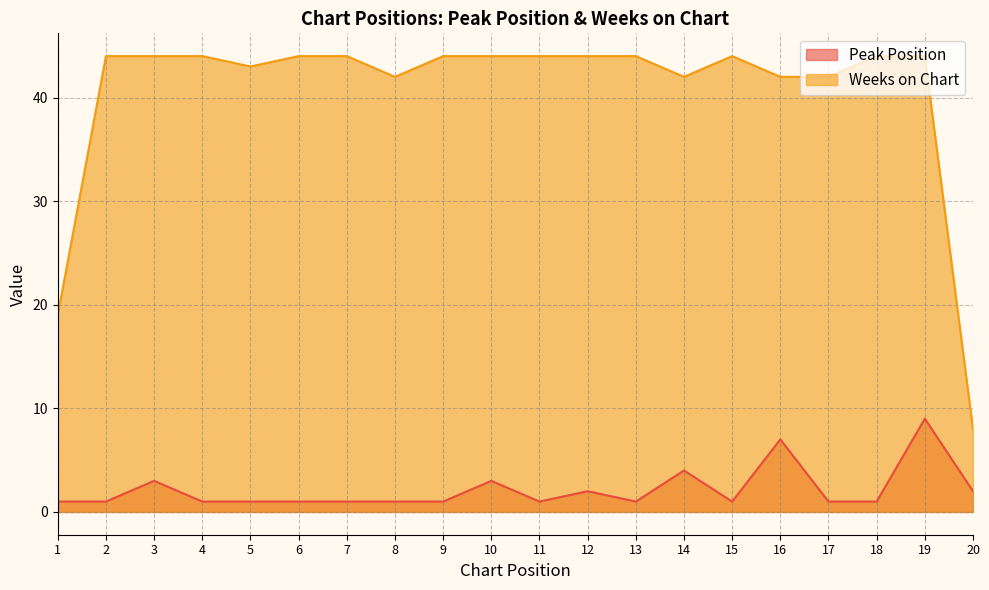

What is the difference between the highest and lowest values at 11?

43